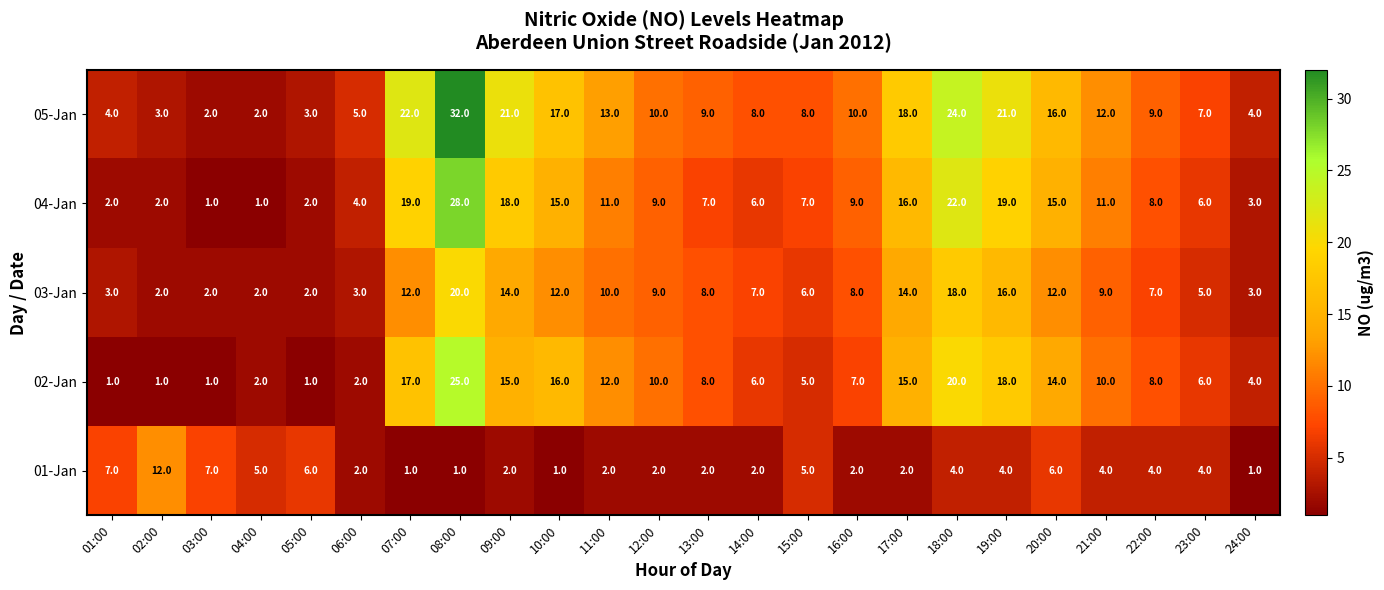

What is the difference between the highest and lowest values at 04:00?

4